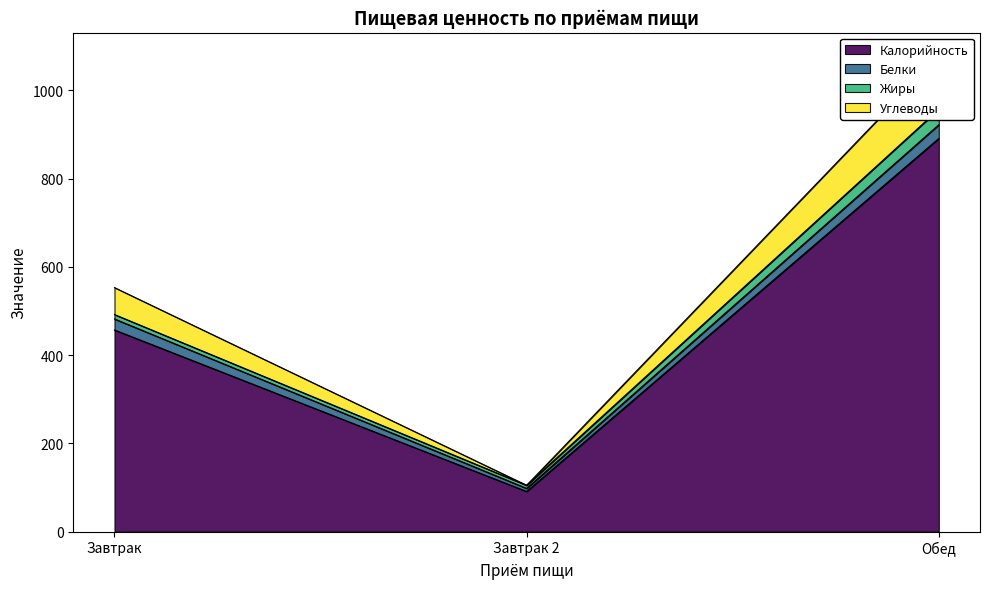

Is it true that Калорийность equals 891 at Обед?

True